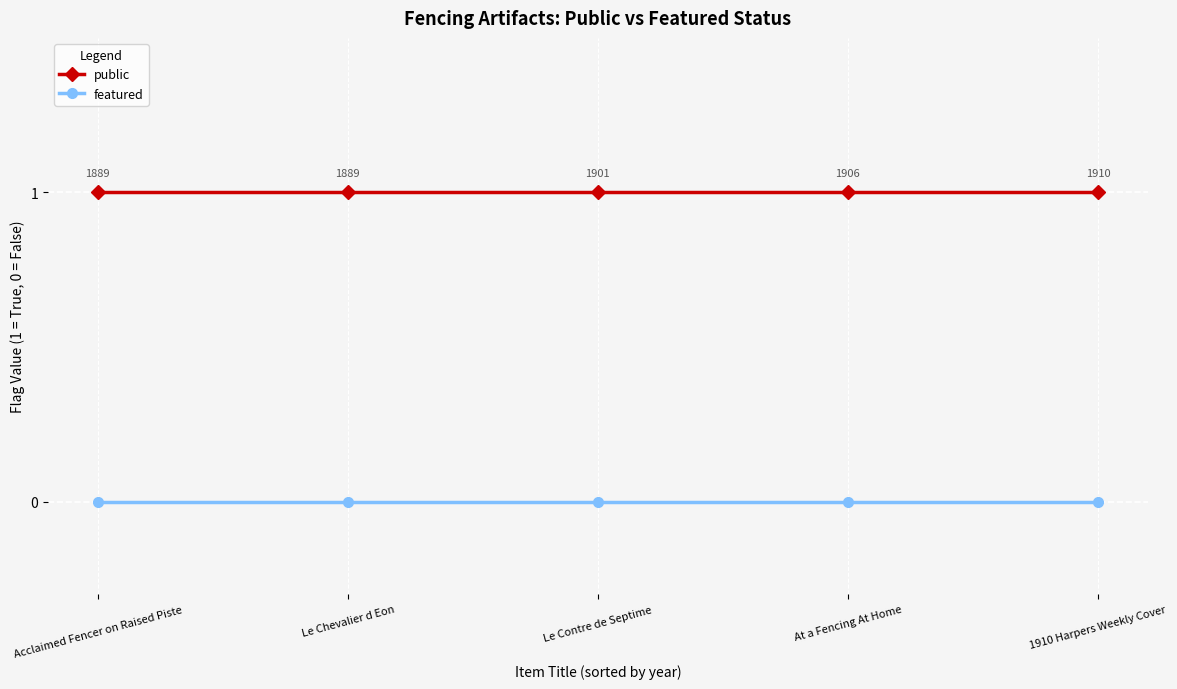

What is the sum of the public values at Acclaimed Fencer on Raised Piste and 1910 Harpers Weekly Cover?

2